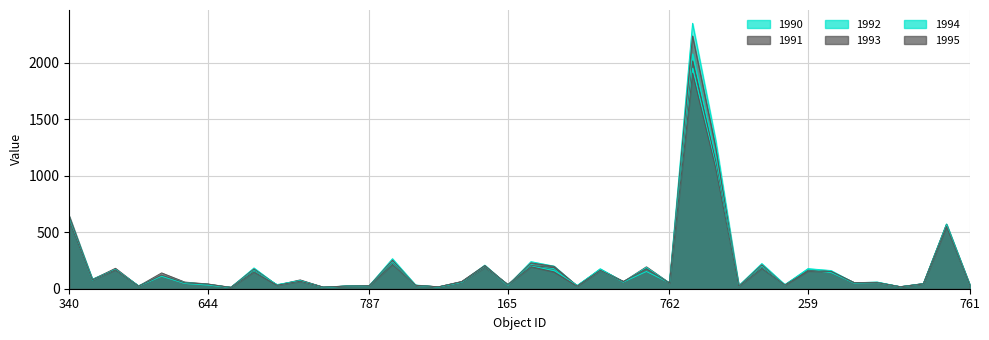

Rank the series by their maximum value, from lowest to highest.

1995, 1994, 1993, 1992, 1991, 1990